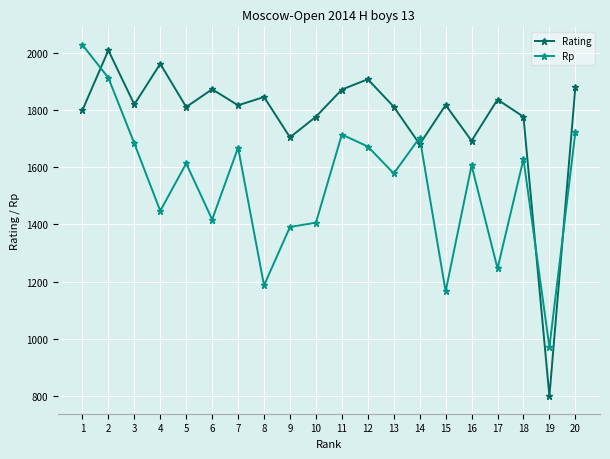

What are all the series names shown in the legend?

Rating, Rp